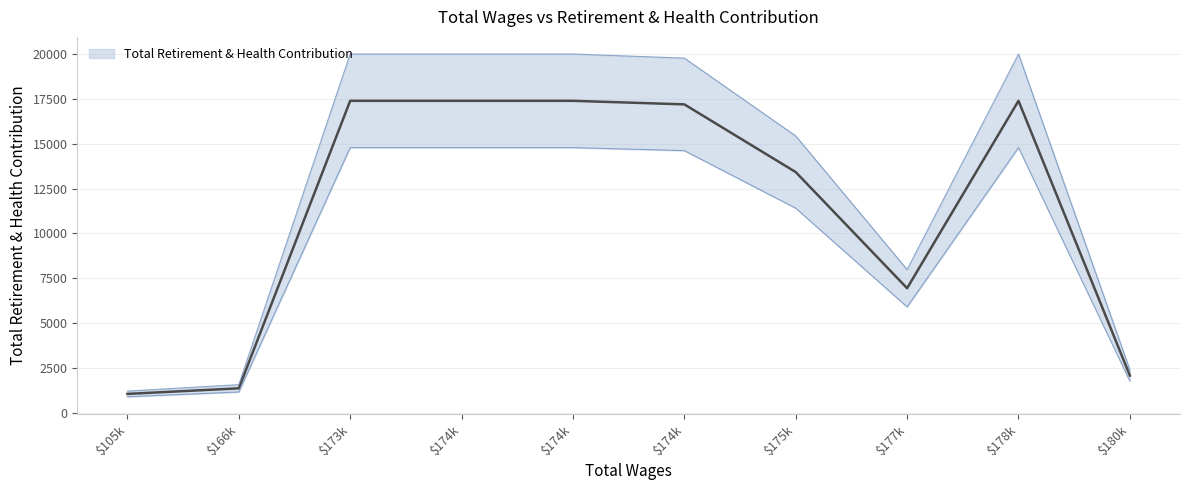

True or false: the data shows 2075 at 180187.0.

True